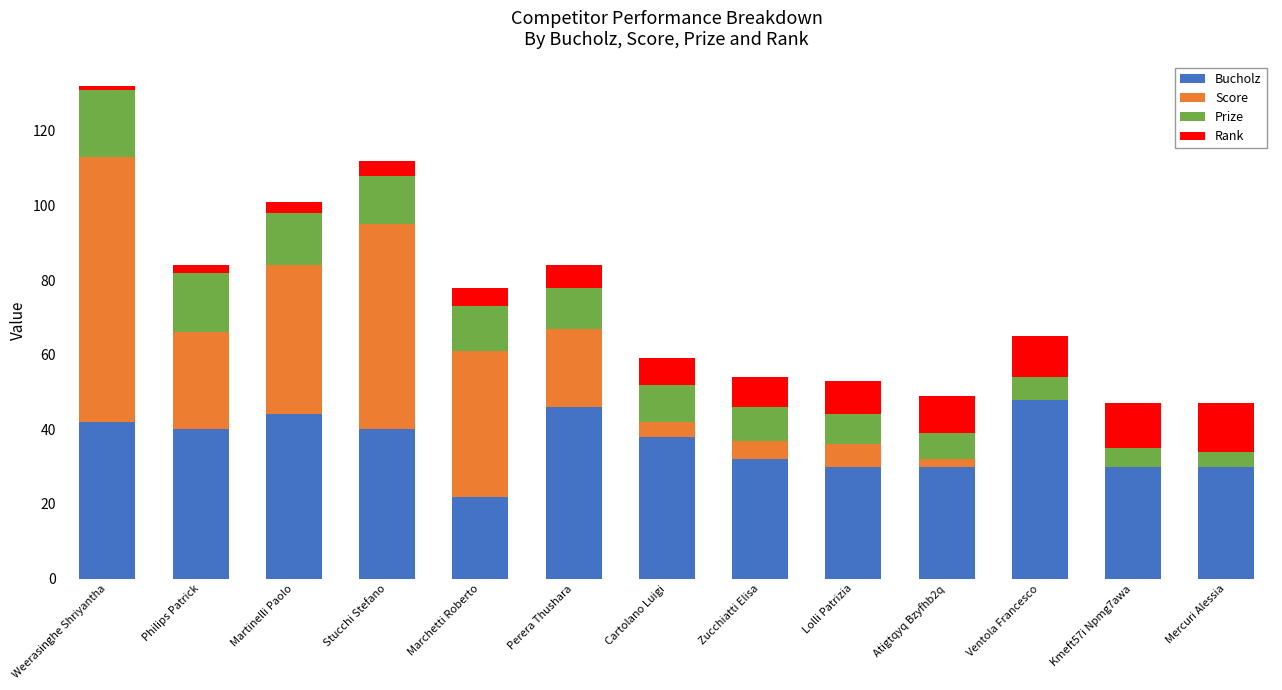

What is the highest value of the Bucholz series?

48